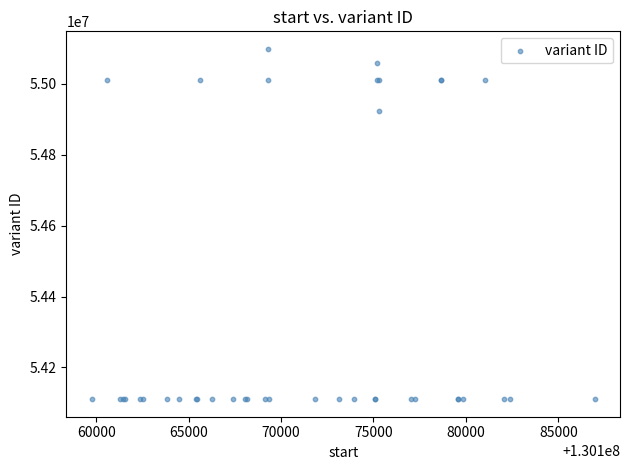

What Y value in the scatter plot is closest to 54604604?

54922362